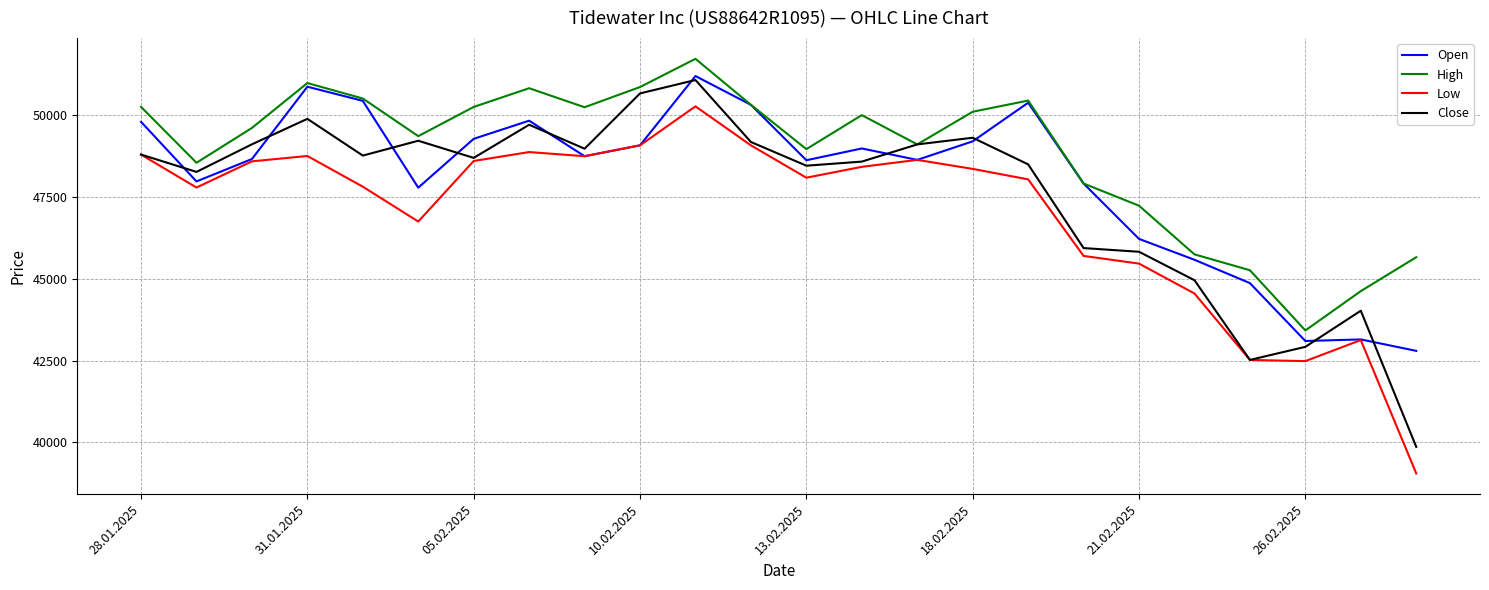

List the series in order of their overall mean, highest first.

High, Open, Close, Low